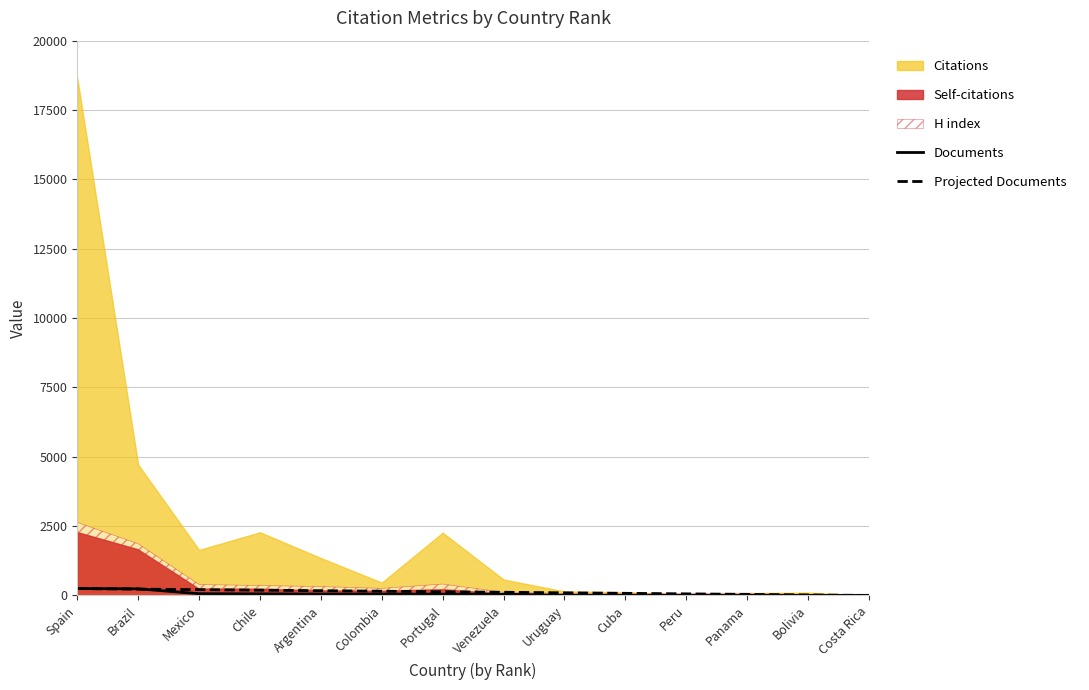

Which category has the lowest value in the Documents series?

Costa Rica